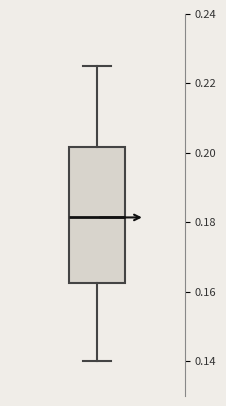

Where does the upper whisker of the box end on the y-axis? The values are not printed on the chart, so give them approximately, as read against the axis.

0.226